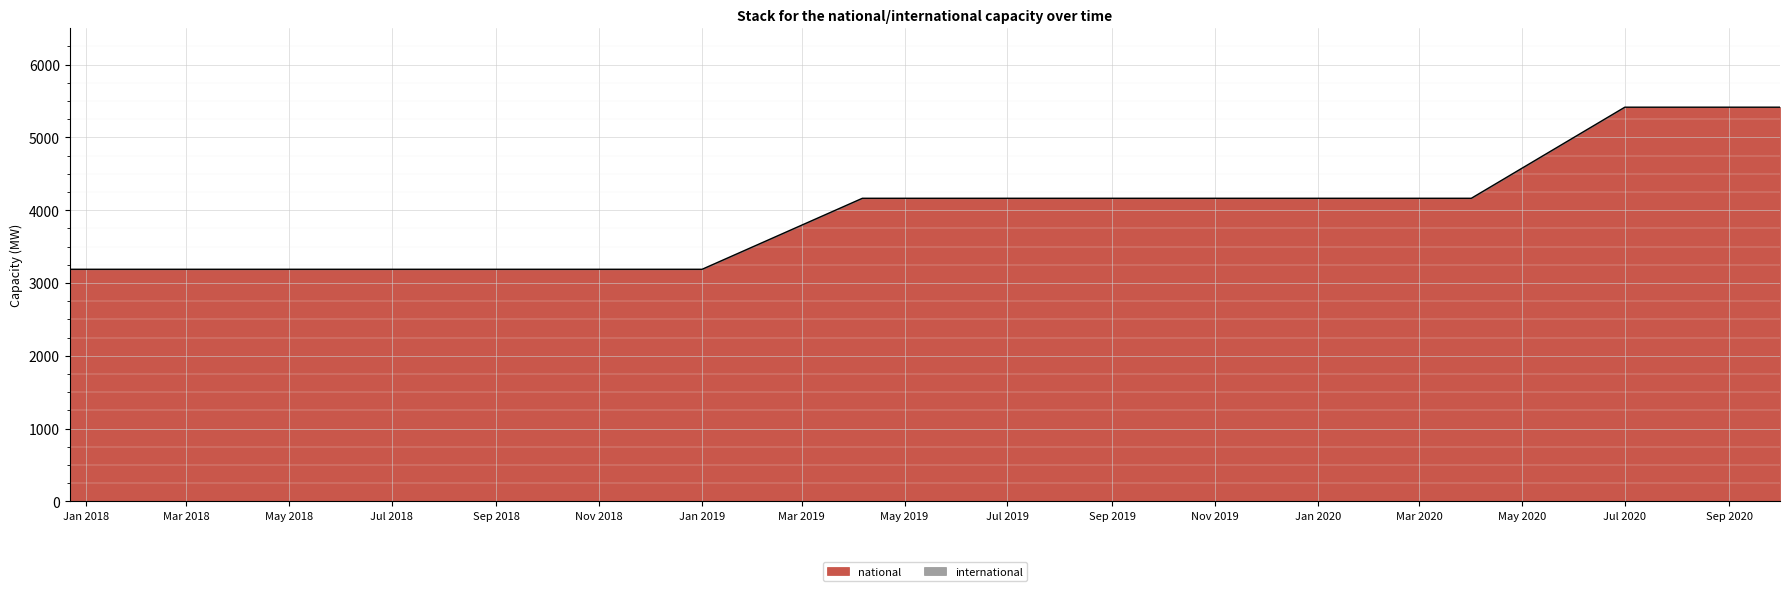

What value does the data have at Jul 2019?

4163